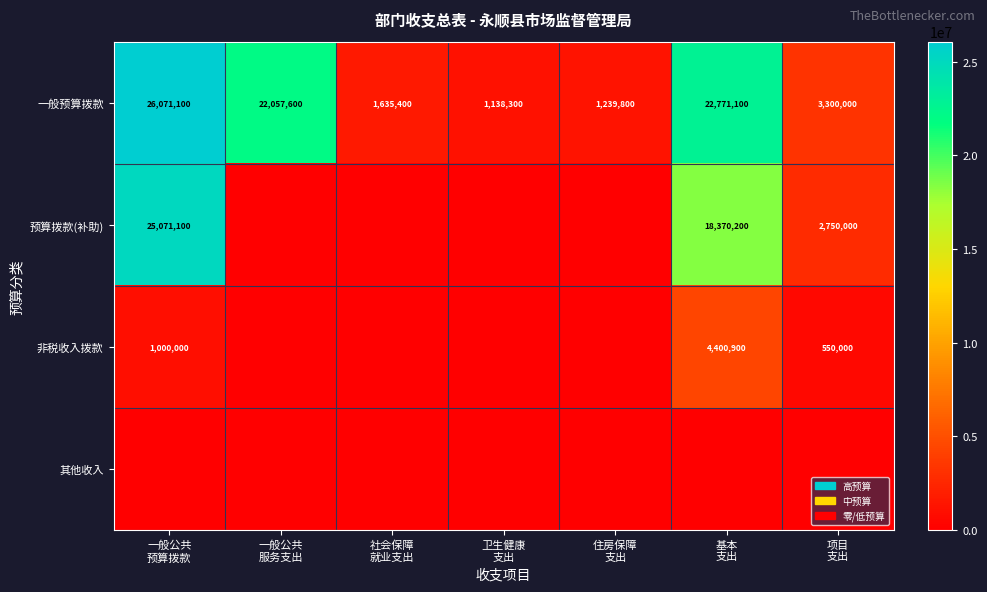

How many categories are shown in the chart?

7